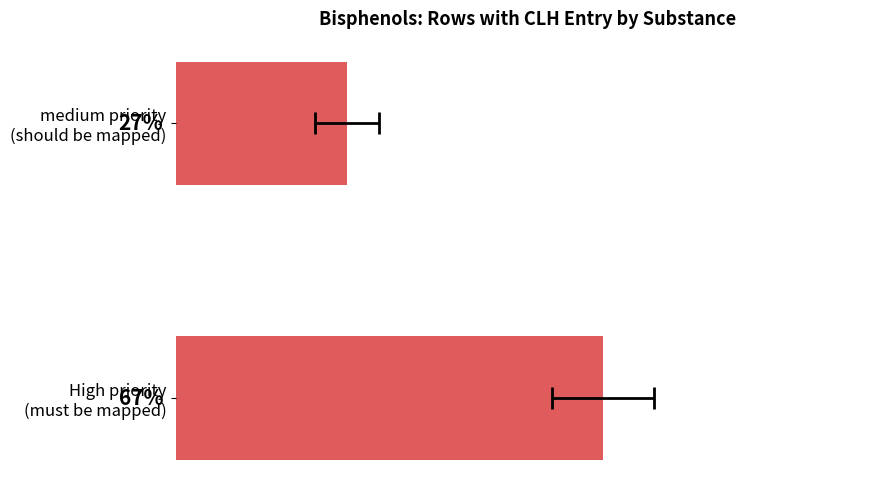

What is the change in value from 0 to 20?

-40.0